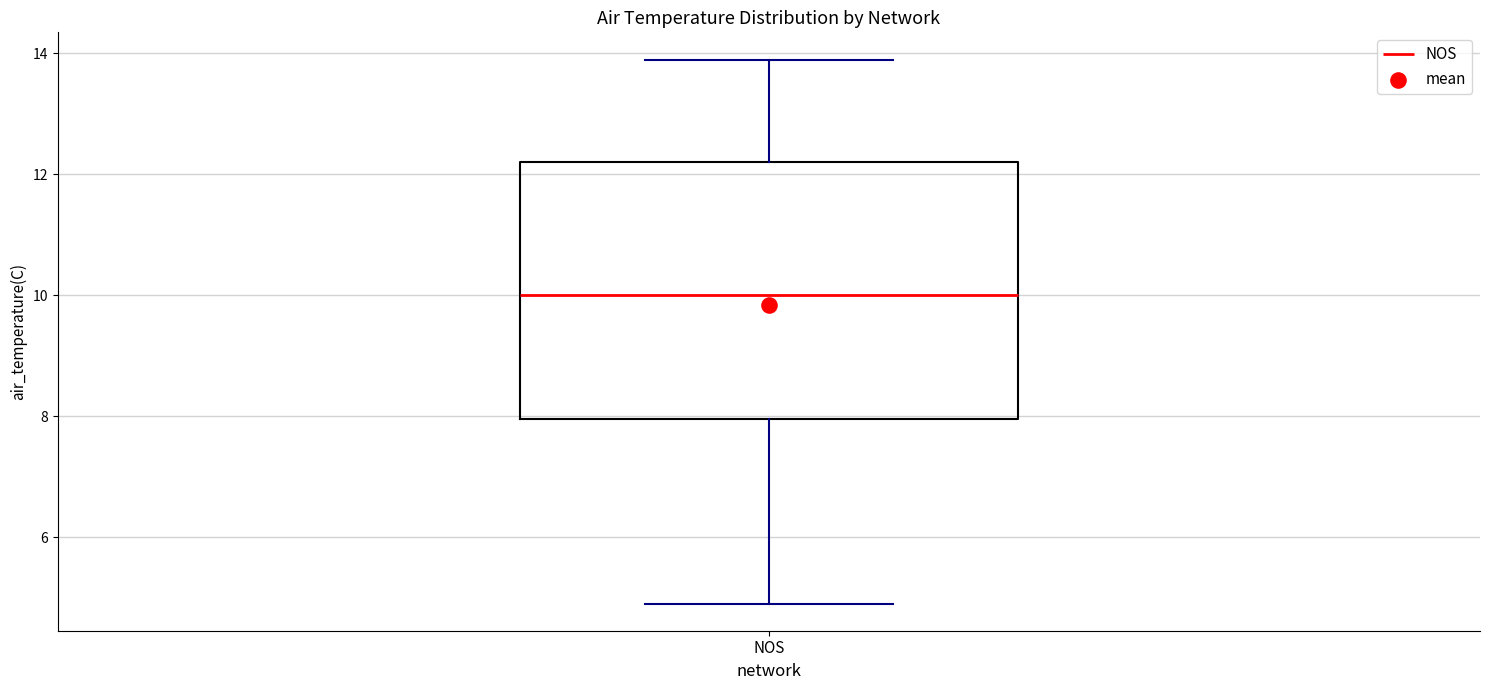

Transcribe this box plot: give where the median line is, the range the box spans, and where the two whiskers end, as read against the y-axis. The values are not printed on the chart, so give them approximately, as read against the axis.

median 10.0, box 8.0 to 12.2, whiskers 5.0 to 14.0